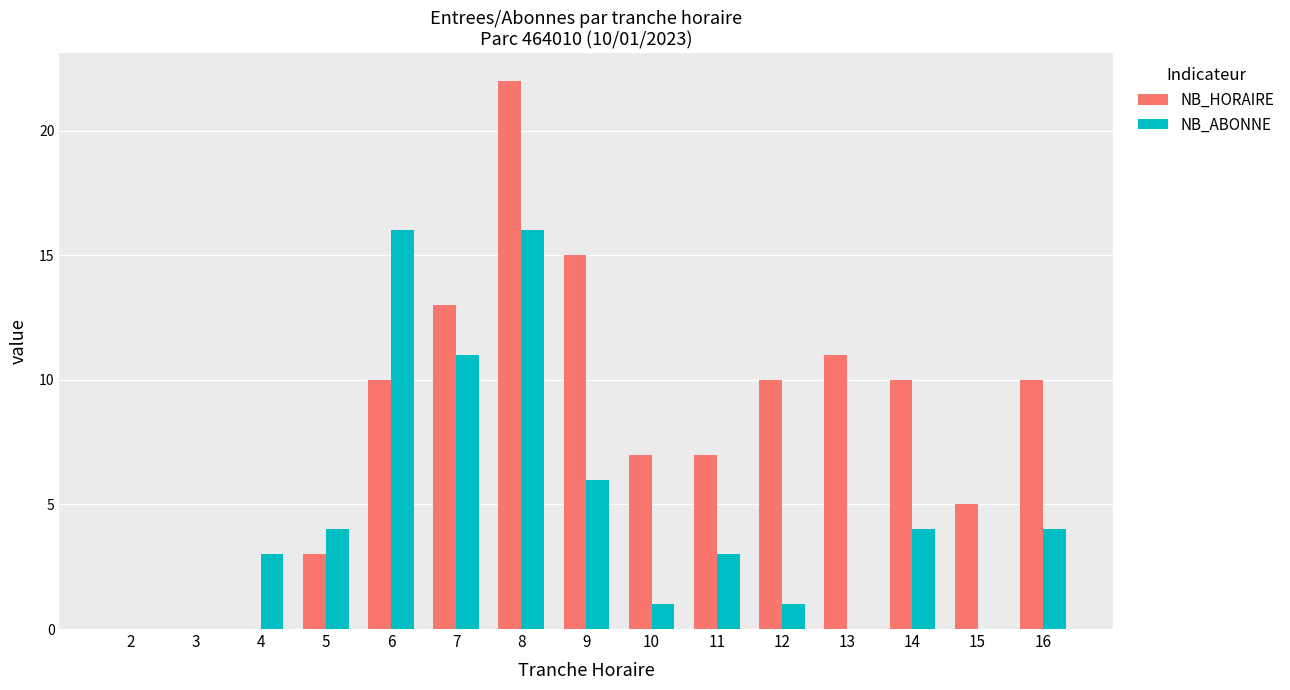

Which series has the widest spread of values?

NB_HORAIRE